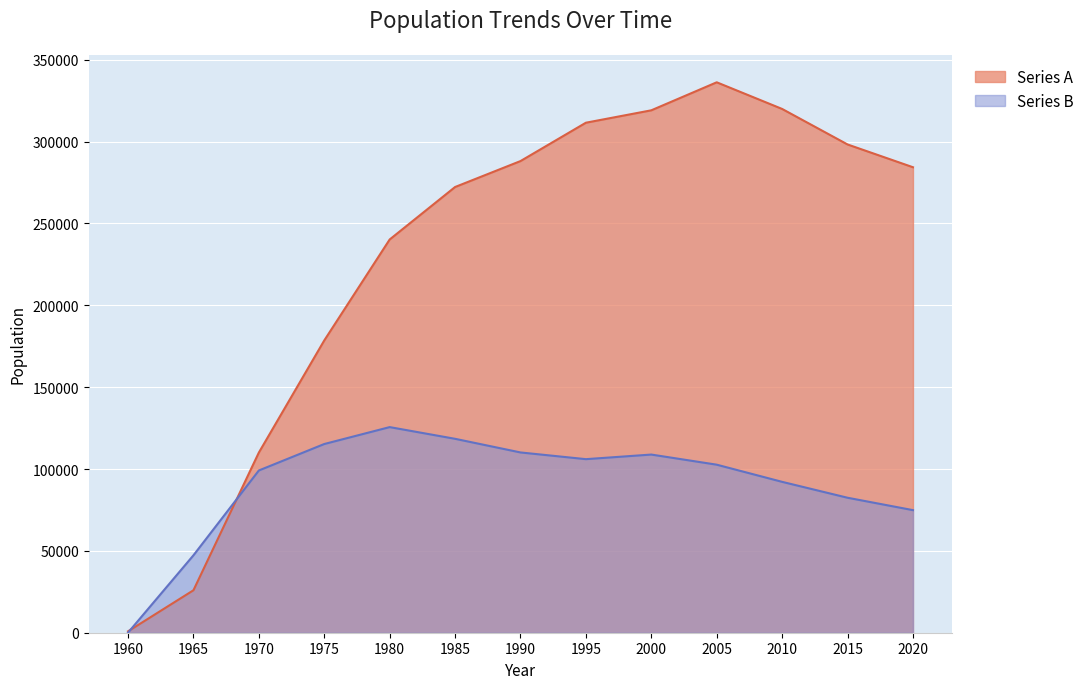

The Series A series shows 424444 at 2010. True or false?

False